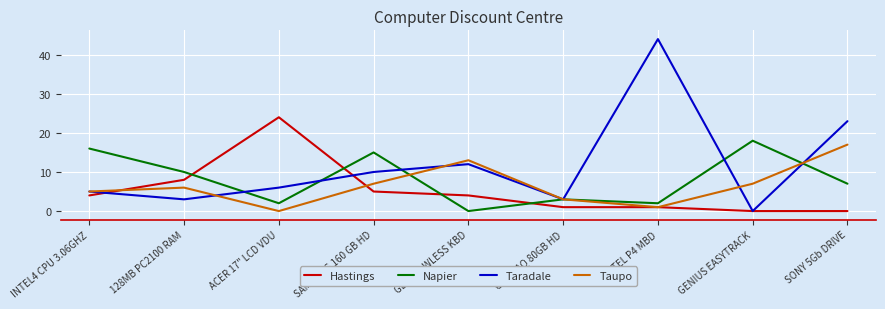

Which series has the widest spread of values?

Taradale